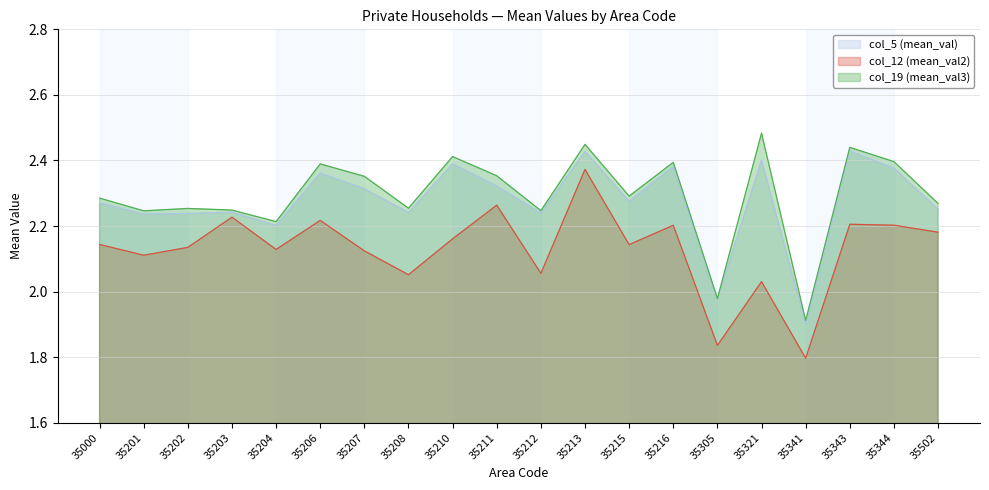

True or false: col_12 (mean_val2) has more than 2 points higher than both neighbors.

True